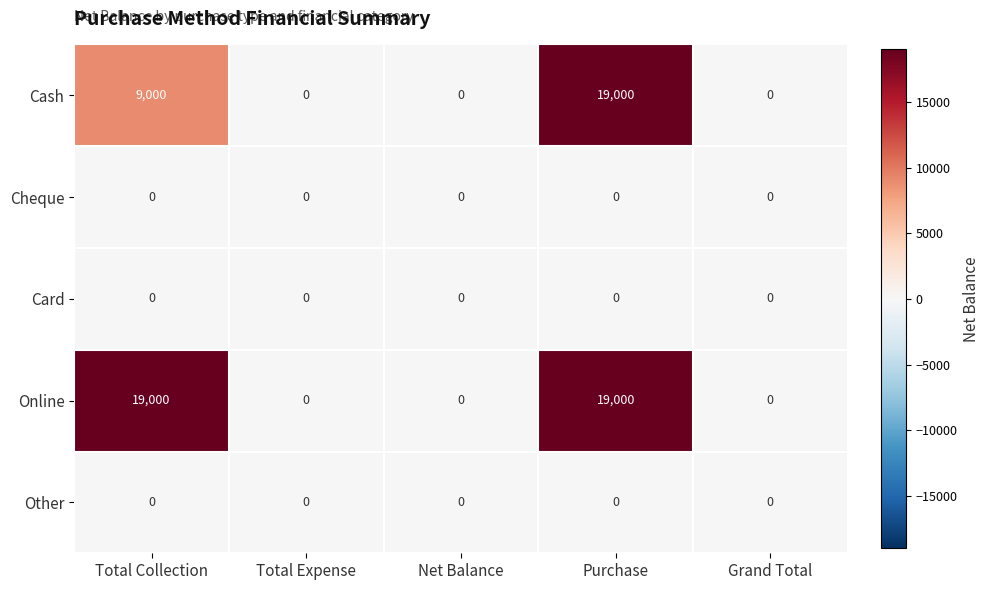

Which series has the largest total across all categories?

Online